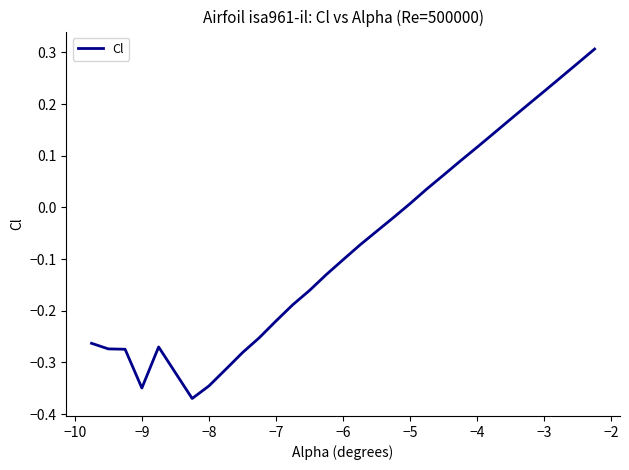

Does the chart display data point markers on the line(s)?

No